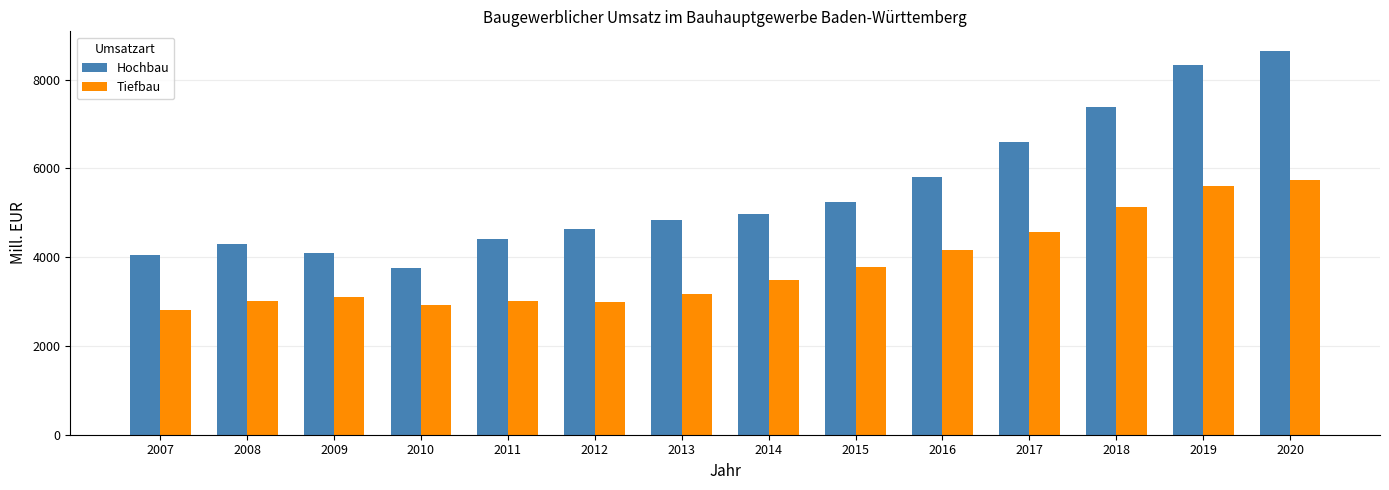

What are all the series names shown in the legend?

Hochbau, Tiefbau